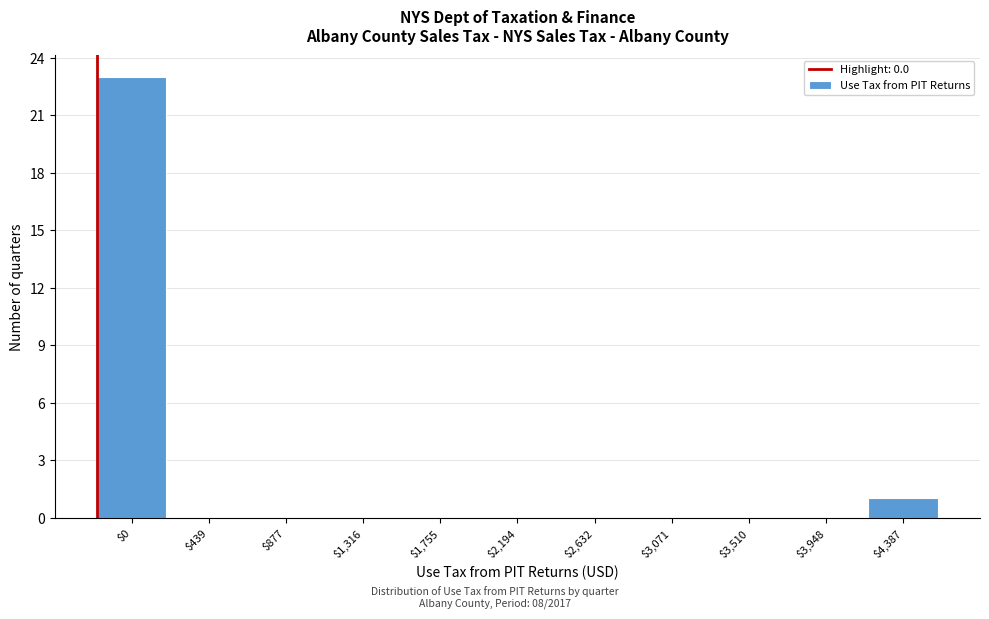

What is the maximum value shown in the chart?

23